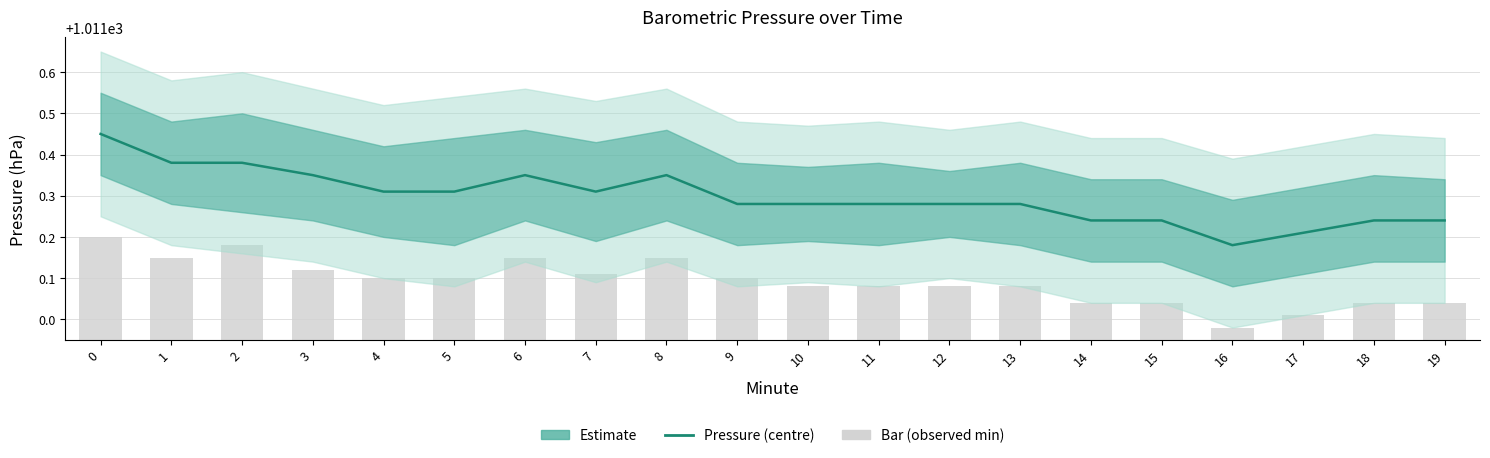

Rank the categories by value from lowest to highest.

16, 17, 14, 15, 18, 19, 9, 10, 11, 12, 13, 4, 5, 7, 3, 6, 8, 1, 2, 0